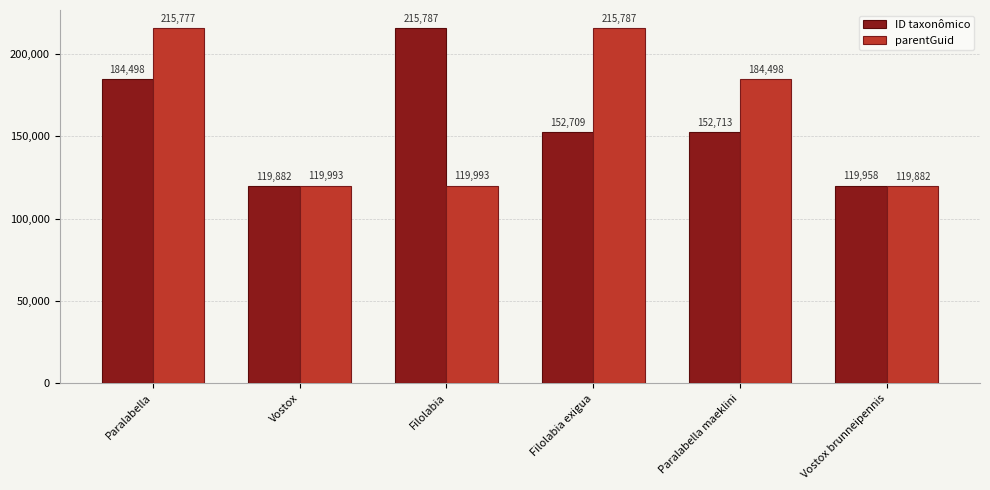

True or false: ID taxonômico has a value of 43304 at Vostox.

False